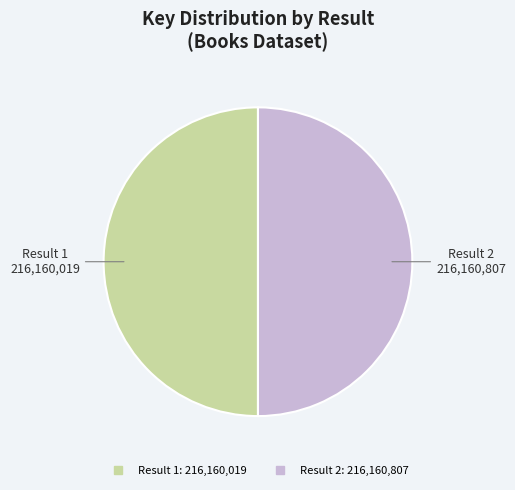

What is the majority slice?

2